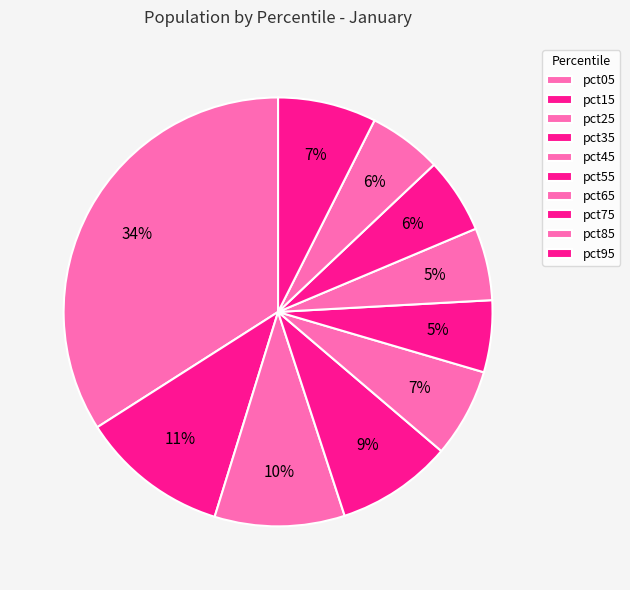

Rank the categories by value from lowest to highest.

pct55, pct65, pct85, pct75, pct45, pct95, pct35, pct25, pct15, pct05